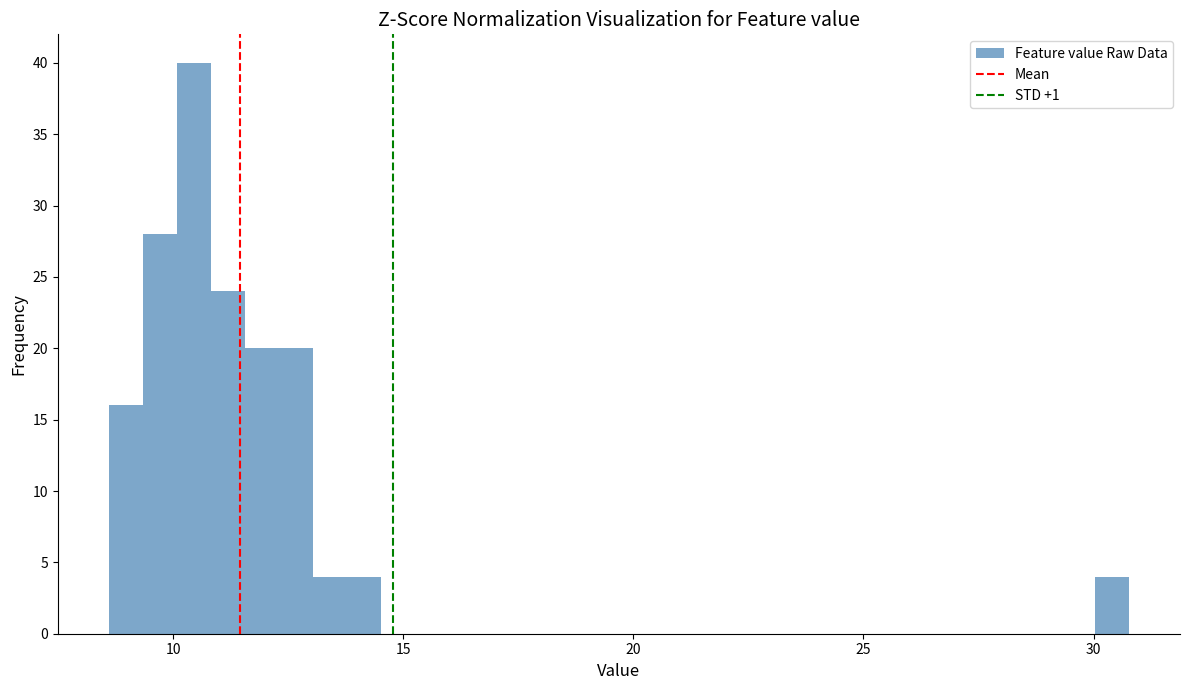

Around what value on the x-axis is the tallest bar? Give the approximate position of its centre, as read against the axis.

10.5